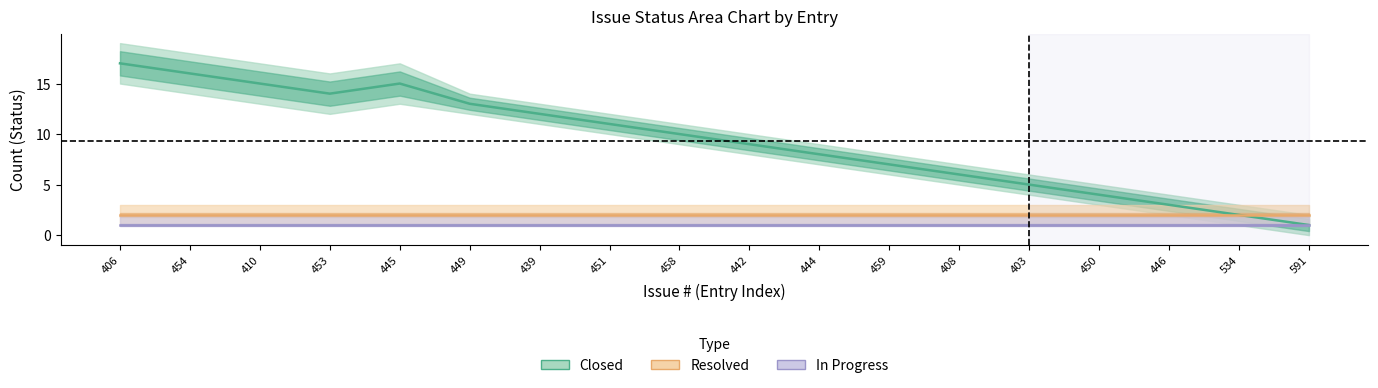

Where is the first local maximum for Closed?

445